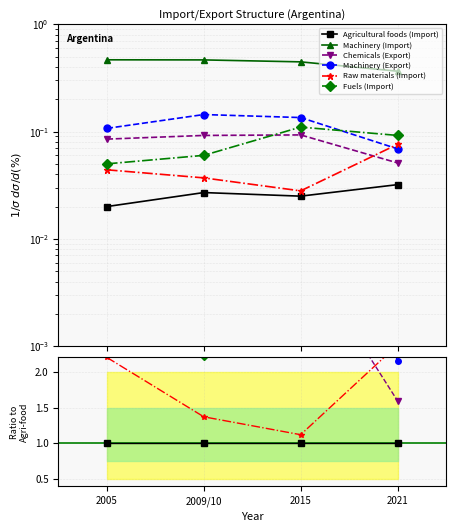

Where is the first local minimum for Raw materials (Import)?

2015